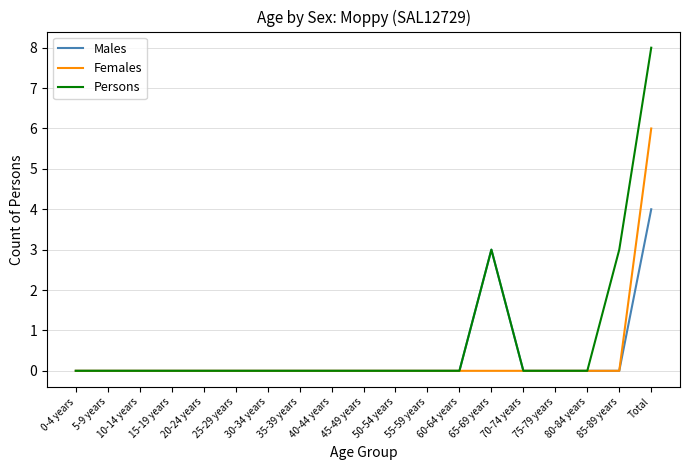

Does the chart have visible grid lines?

Yes